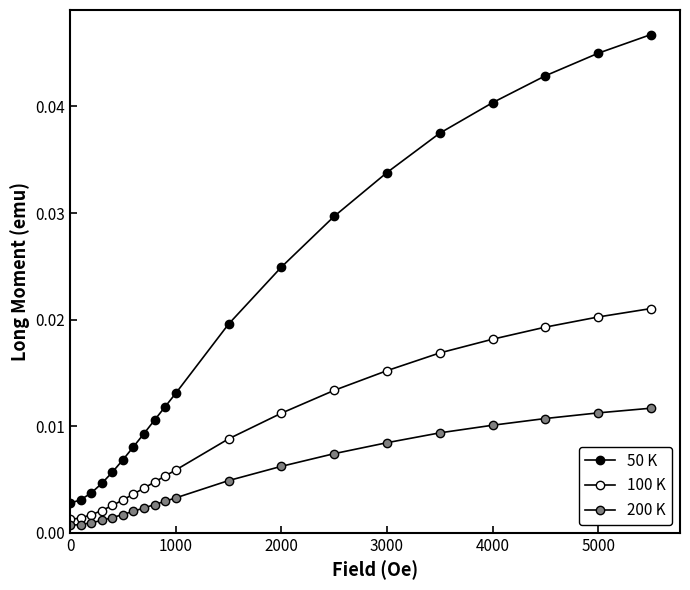

How many lines are shown in the chart?

3